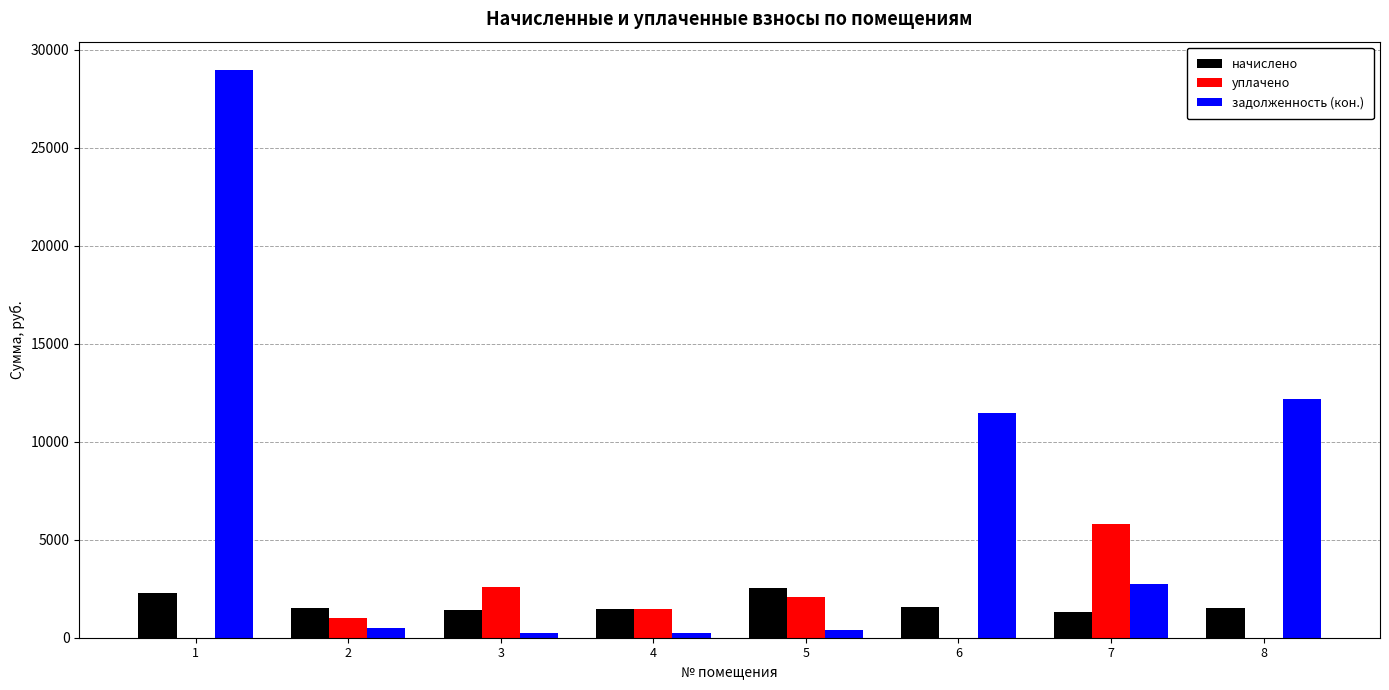

Which label corresponds to the largest value in the chart?

1